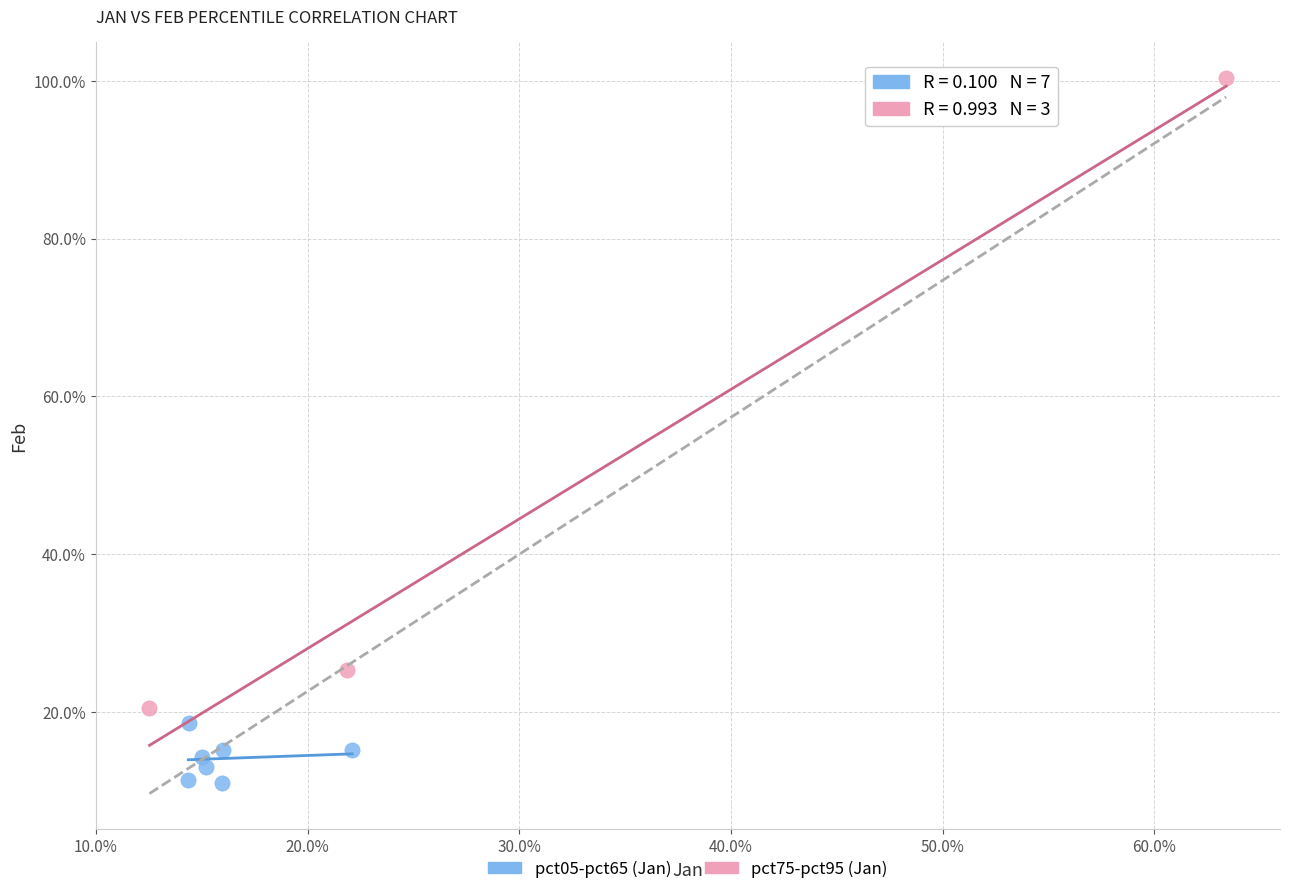

Which series reaches the minimum Y coordinate?

pct05-pct65 (Jan)